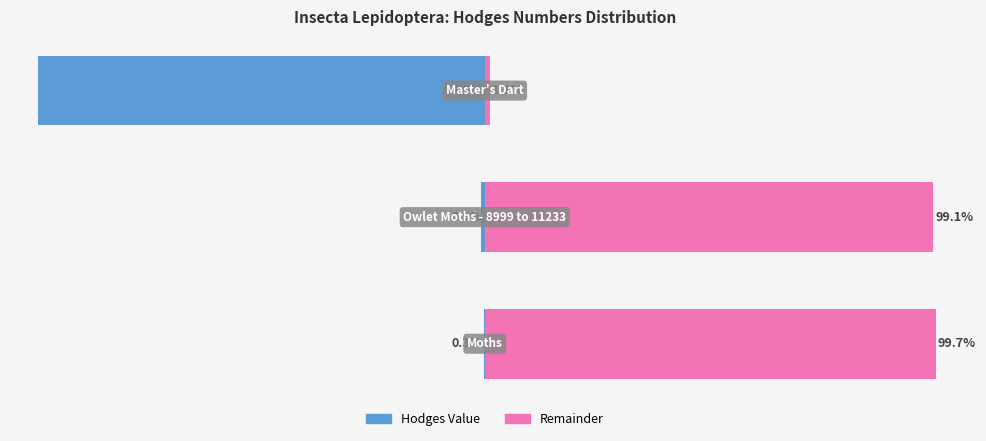

What is the spread (max minus min) of values at 1?

100.0